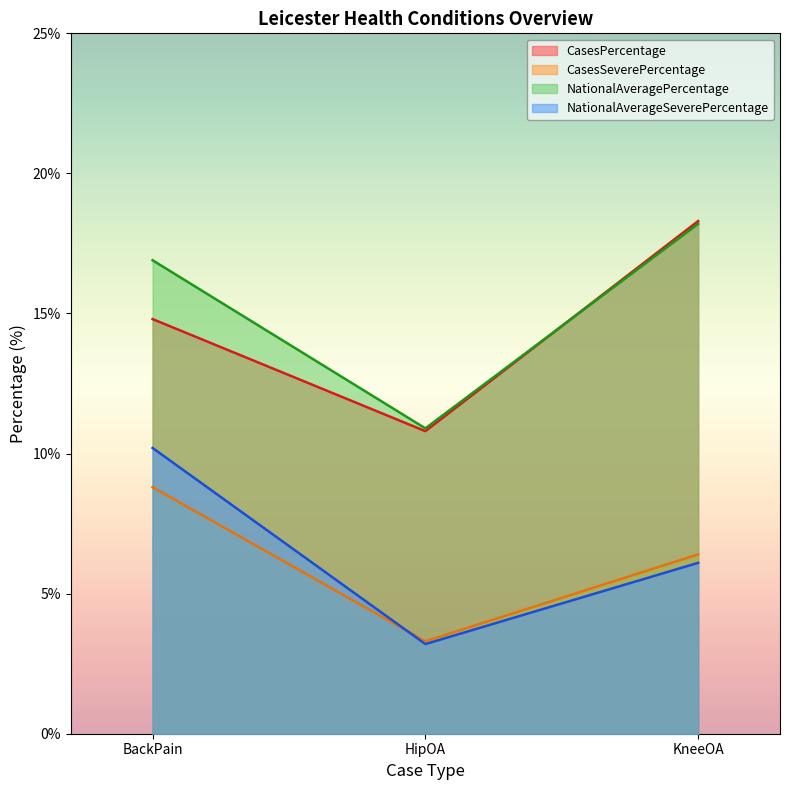

List the series in order of their peak value, lowest first.

CasesSeverePercentage, NationalAverageSeverePercentage, NationalAveragePercentage, CasesPercentage